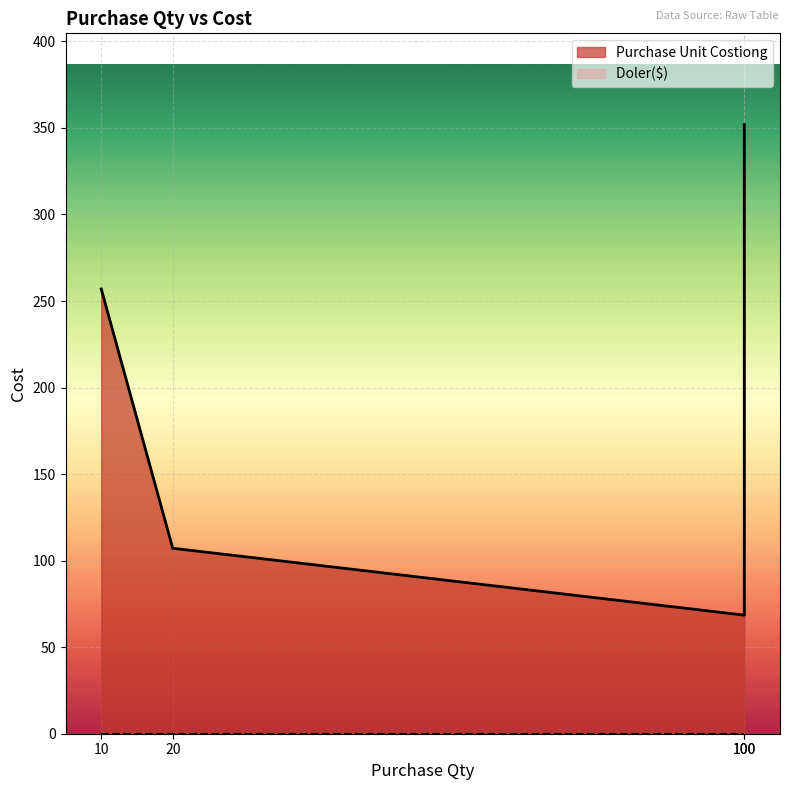

Reading right to left, list all the values displayed in this chart.

100=351.9	100=68.5	20=107.2	10=257.0